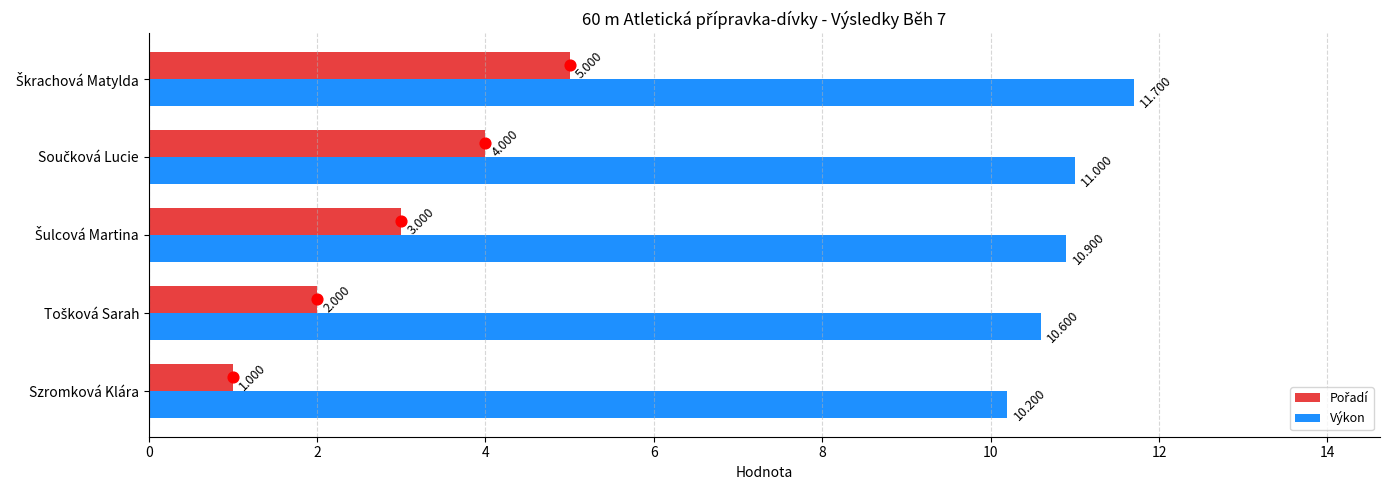

At which label does Výkon reach its minimum?

Szromková Klára